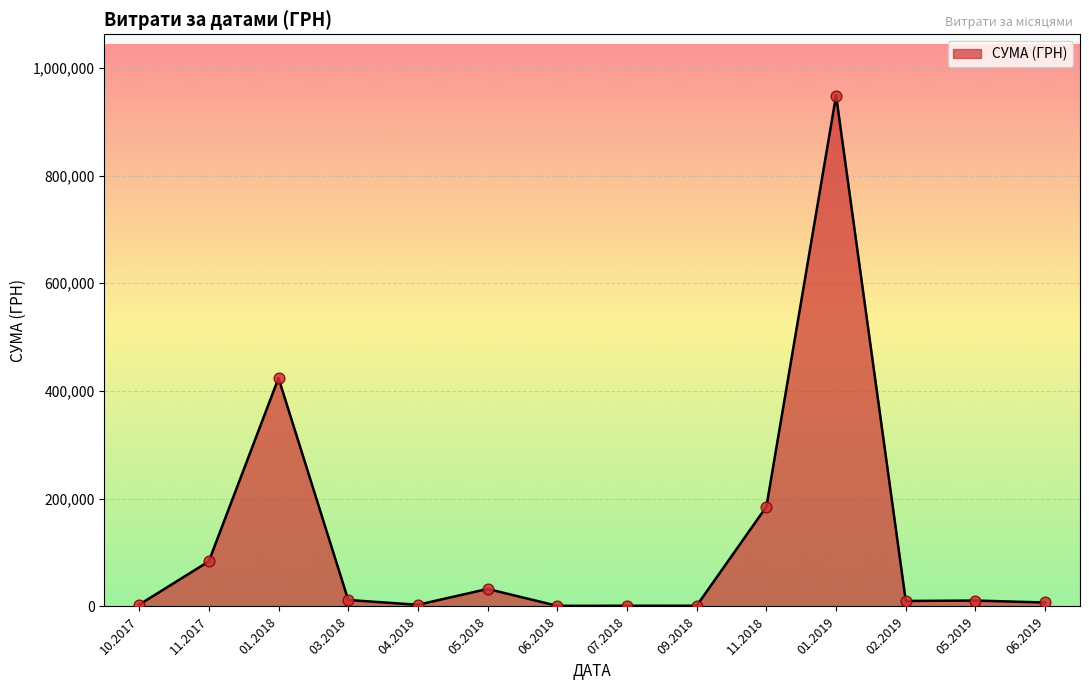

What is the greatest value displayed?

948409.9